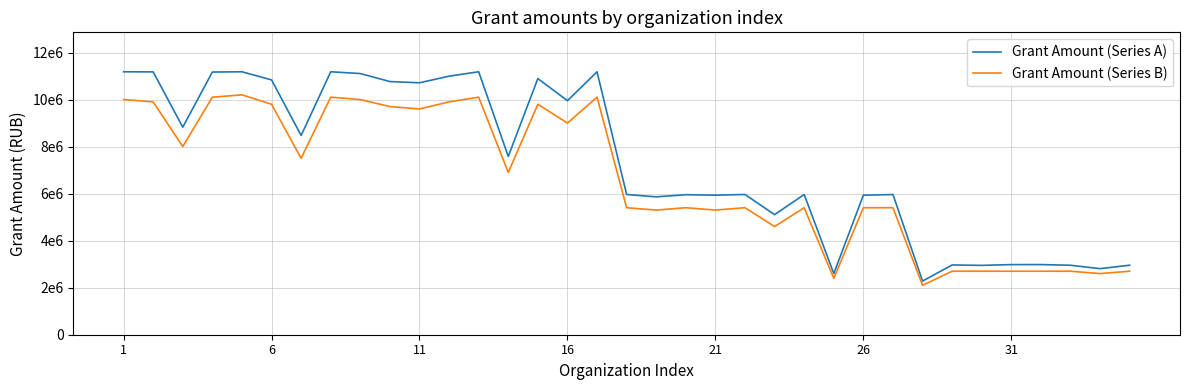

What is the sum of all Grant Amount (Series B) values?

231600000.0